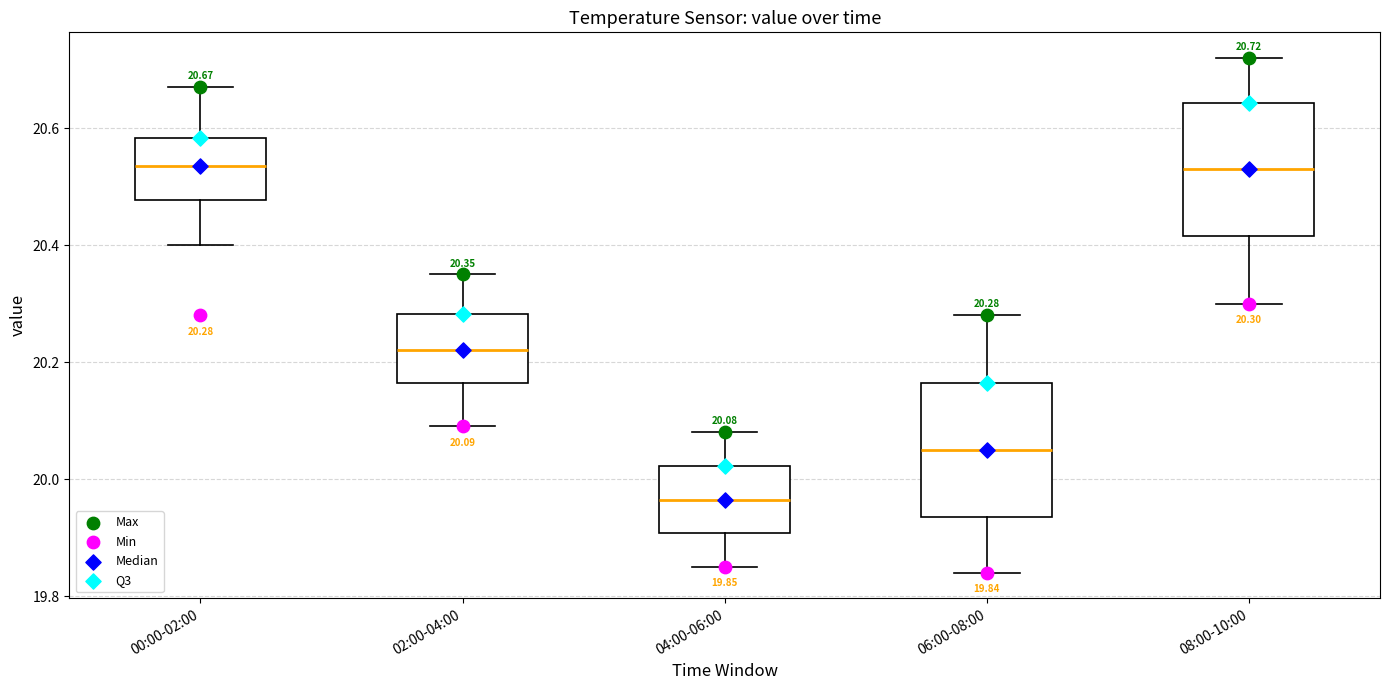

Which box's median line is the lowest?

04:00-06:00